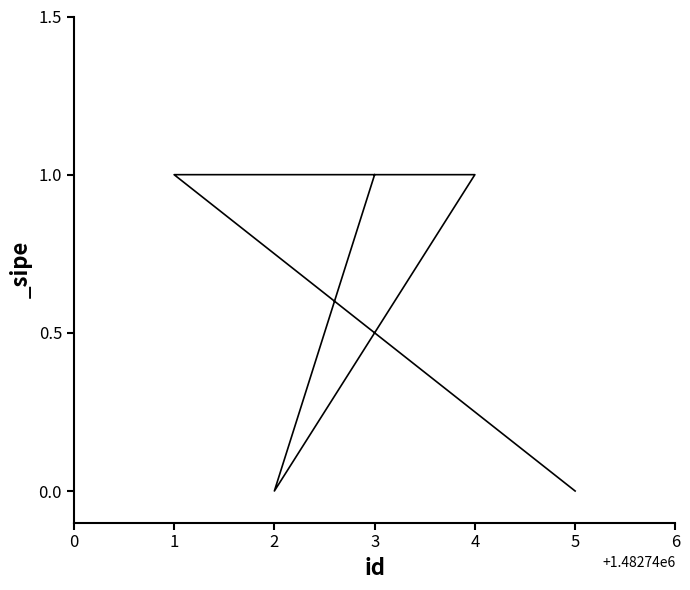

List the labels in order of value, largest first.

1, 4, 3, 5, 2